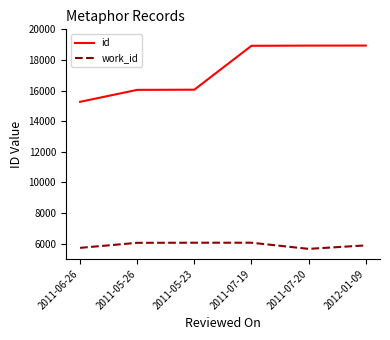

True or false: id and work_id intersect in this chart.

False